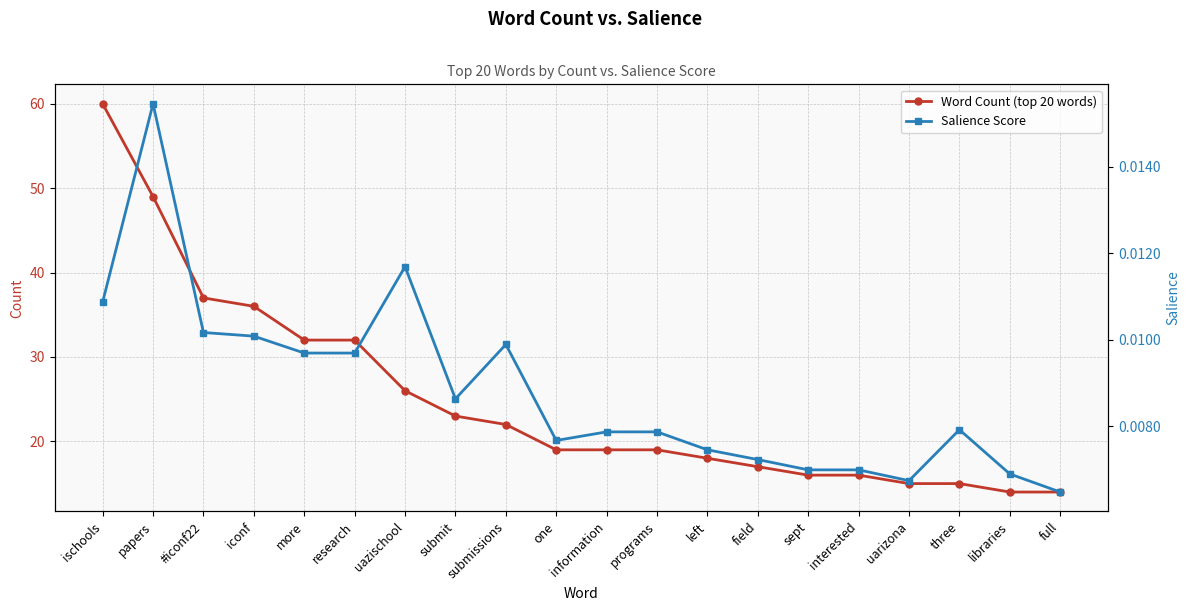

Is it true that Word Count (top 20 words) equals 14.7 at submissions?

False